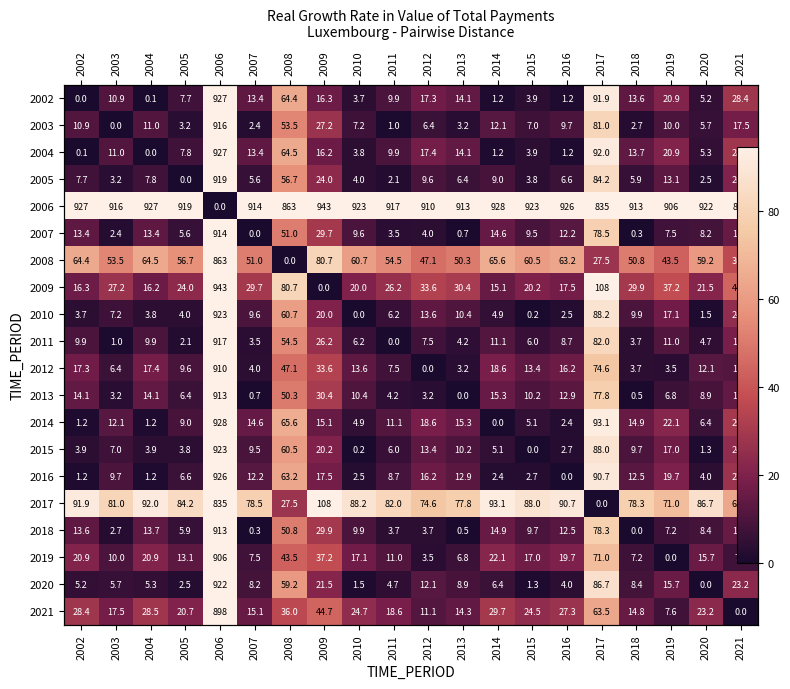

At which category is the sum across all series the highest?

2006